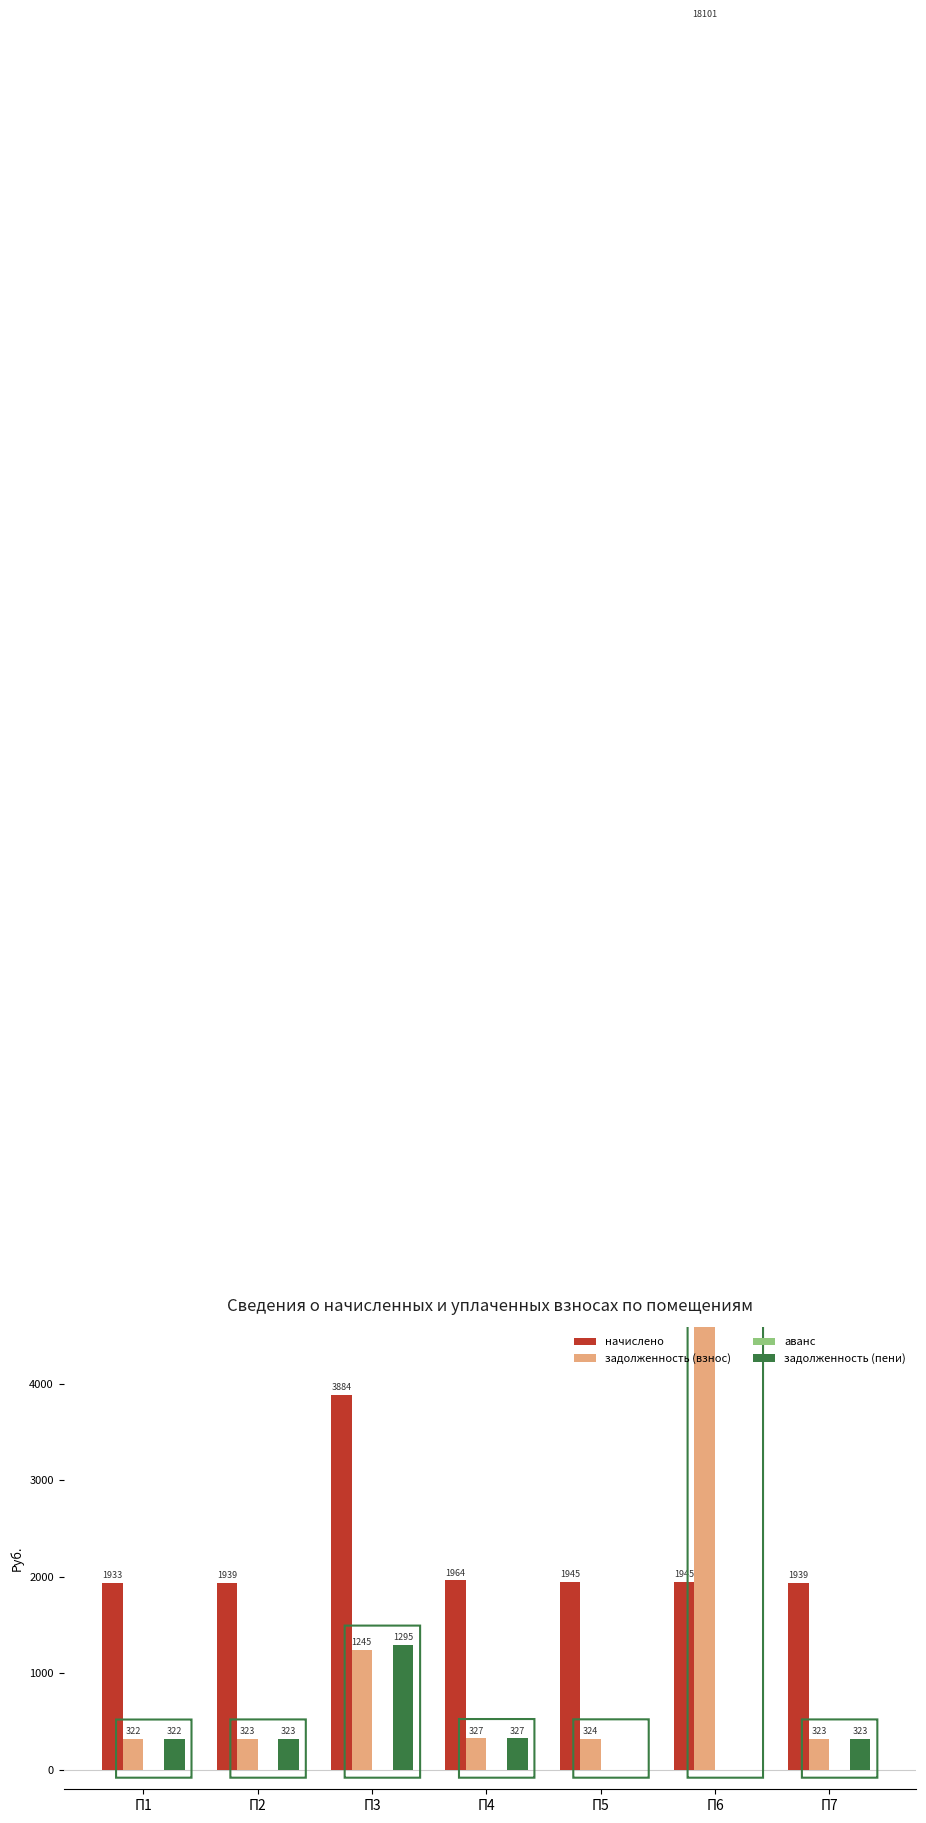

Reading left to right, what are all the values shown in this chart?

начислено: П1=1933.0	П2=1939.1	П3=3884.5	П4=1963.7	П5=1945.3	П6=1945.3	П7=1939.1
задолженность (взнос): П1=322.2	П2=323.2	П3=1244.8	П4=327.3	П5=324.2	П6=18101.0	П7=323.2
аванс: П1=0.0	П2=0.0	П3=0.0	П4=0.0	П5=0.0	П6=0.0	П7=0.0
задолженность (пени): П1=322.2	П2=323.2	П3=1294.8	П4=327.3	П5=0.0	П6=0.0	П7=323.2